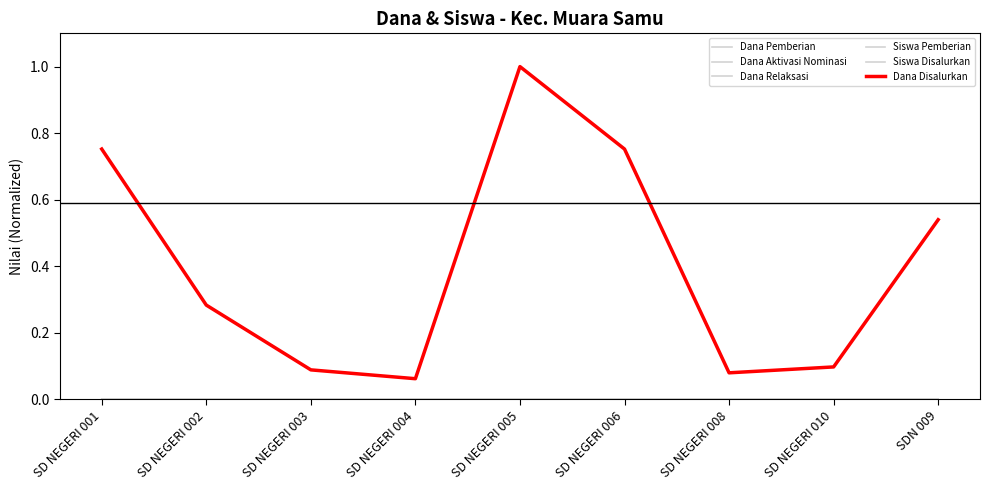

Reading left to right, list all the values displayed in this chart.

Dana Pemberian: SD NEGERI 001=0.8	SD NEGERI 002=0.3	SD NEGERI 003=0.1	SD NEGERI 004=0.1	SD NEGERI 005=1.0	SD NEGERI 006=0.8	SD NEGERI 008=0.1	SD NEGERI 010=0.1	SDN 009=0.5
Dana Aktivasi Nominasi: SD NEGERI 001=0.0	SD NEGERI 002=0.0	SD NEGERI 003=0.0	SD NEGERI 004=0.0	SD NEGERI 005=0.0	SD NEGERI 006=0.0	SD NEGERI 008=0.0	SD NEGERI 010=0.0	SDN 009=0.0
Dana Relaksasi: SD NEGERI 001=0.0	SD NEGERI 002=0.0	SD NEGERI 003=0.0	SD NEGERI 004=0.0	SD NEGERI 005=0.0	SD NEGERI 006=0.0	SD NEGERI 008=0.0	SD NEGERI 010=0.0	SDN 009=0.0
Siswa Pemberian: SD NEGERI 001=0.0	SD NEGERI 002=0.0	SD NEGERI 003=0.0	SD NEGERI 004=0.0	SD NEGERI 005=0.0	SD NEGERI 006=0.0	SD NEGERI 008=0.0	SD NEGERI 010=0.0	SDN 009=0.0
Siswa Disalurkan: SD NEGERI 001=0.0	SD NEGERI 002=0.0	SD NEGERI 003=0.0	SD NEGERI 004=0.0	SD NEGERI 005=0.0	SD NEGERI 006=0.0	SD NEGERI 008=0.0	SD NEGERI 010=0.0	SDN 009=0.0
Dana Disalurkan: SD NEGERI 001=0.8	SD NEGERI 002=0.3	SD NEGERI 003=0.1	SD NEGERI 004=0.1	SD NEGERI 005=1.0	SD NEGERI 006=0.8	SD NEGERI 008=0.1	SD NEGERI 010=0.1	SDN 009=0.5